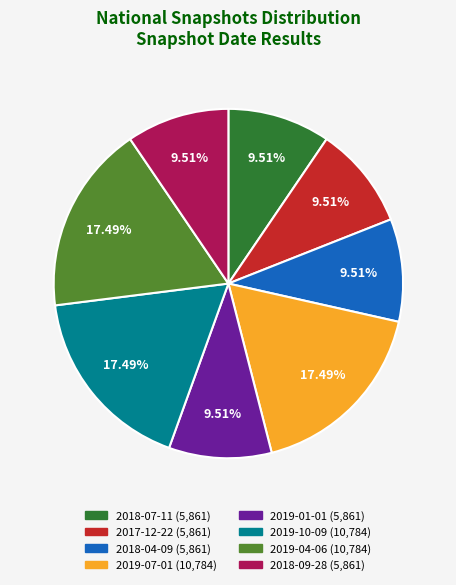

To the nearest percent, what portion does 2017-12-22 represent?

10%